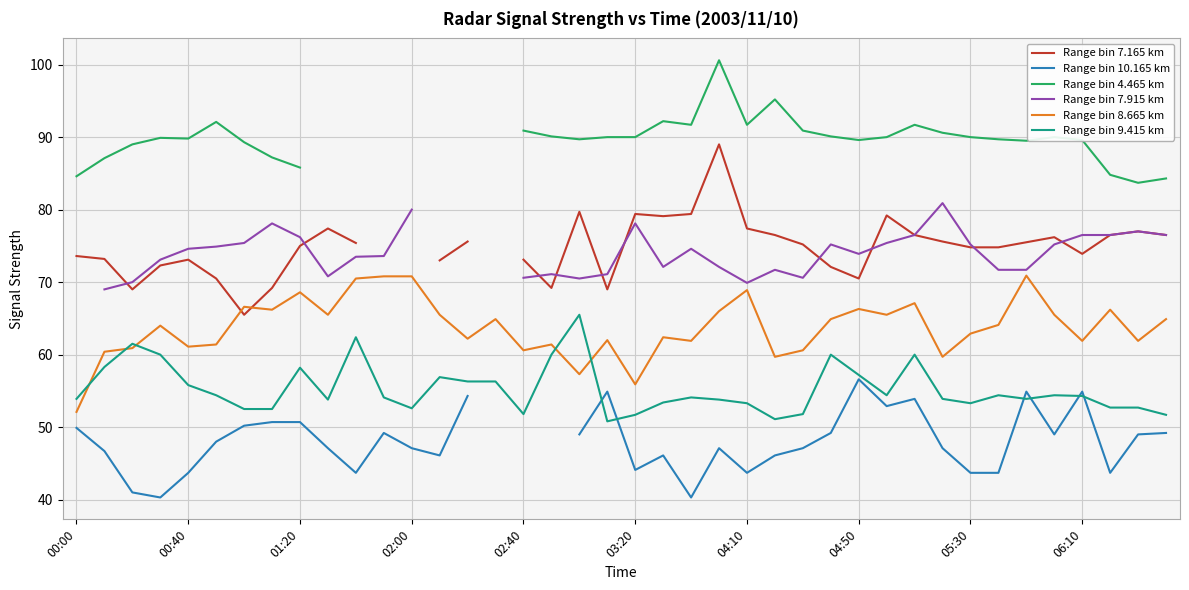

What are all the series names shown in the legend?

Range bin 7.165 km, Range bin 10.165 km, Range bin 4.465 km, Range bin 7.915 km, Range bin 8.665 km, Range bin 9.415 km